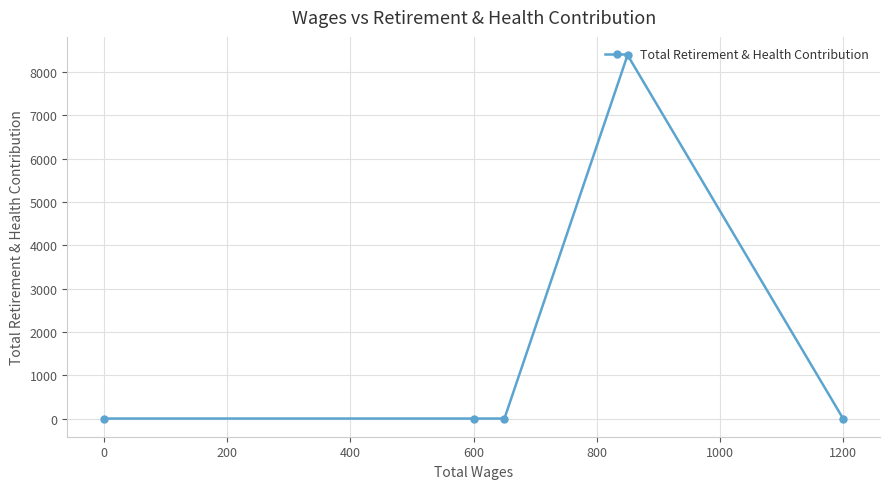

What is the difference between the maximum and minimum values?

8388